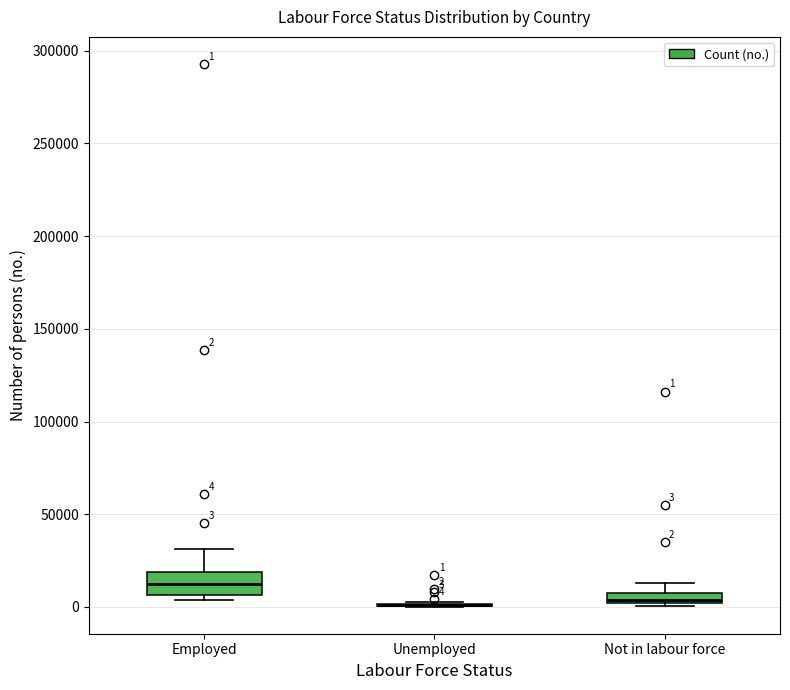

Comparing the boxes themselves (not the whiskers), which one is the tallest?

Employed